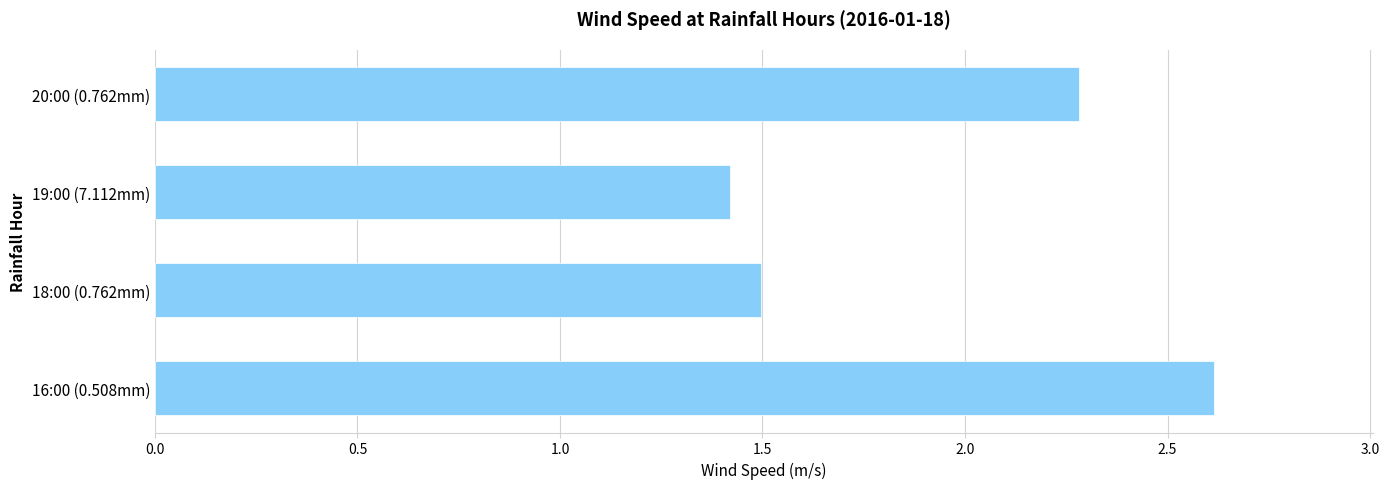

What is the average value?

2.0